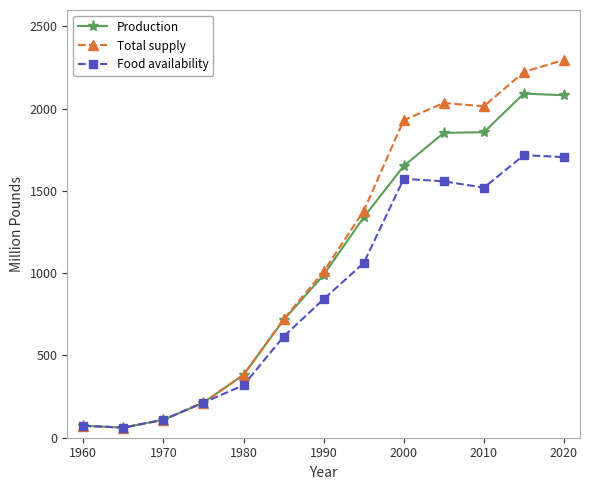

Does the chart display data point markers on the line(s)?

Yes